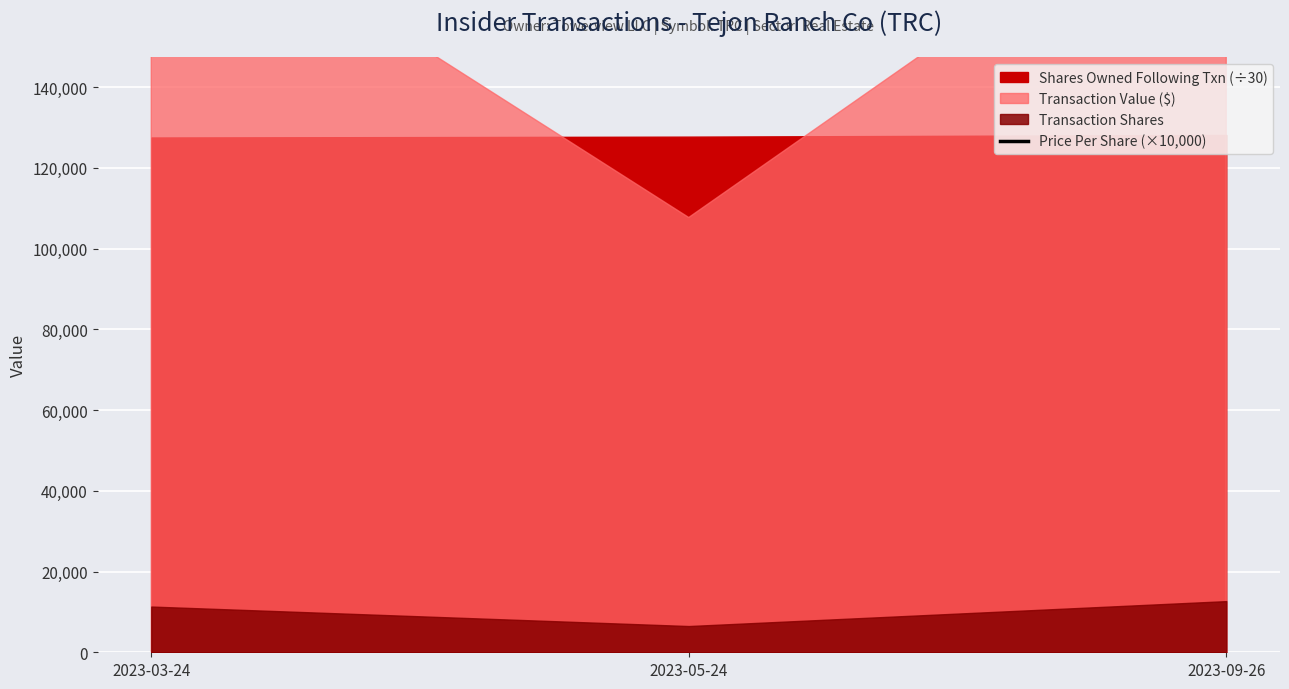

Which label corresponds to the largest value in the chart?

2023-03-24